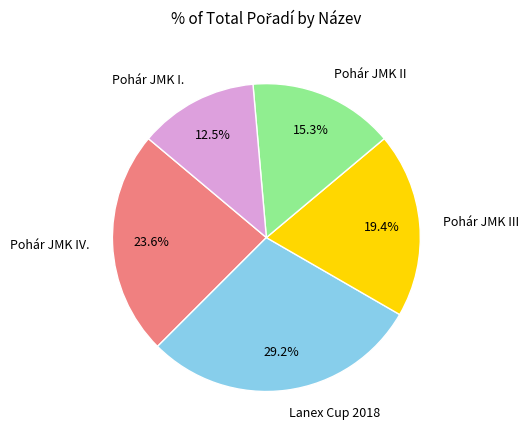

Approximately how many times larger is the value at Pohár JMK I. compared to Pohár JMK II?

0.8